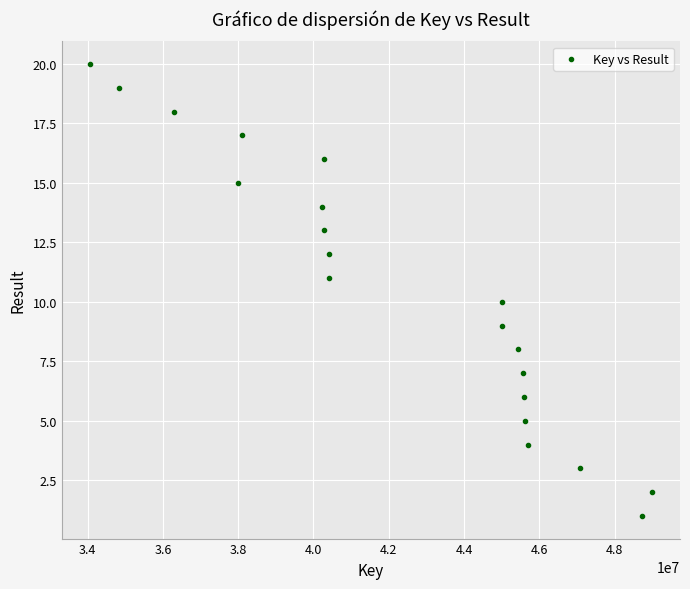

What is the range of Y values (max minus min)?

19